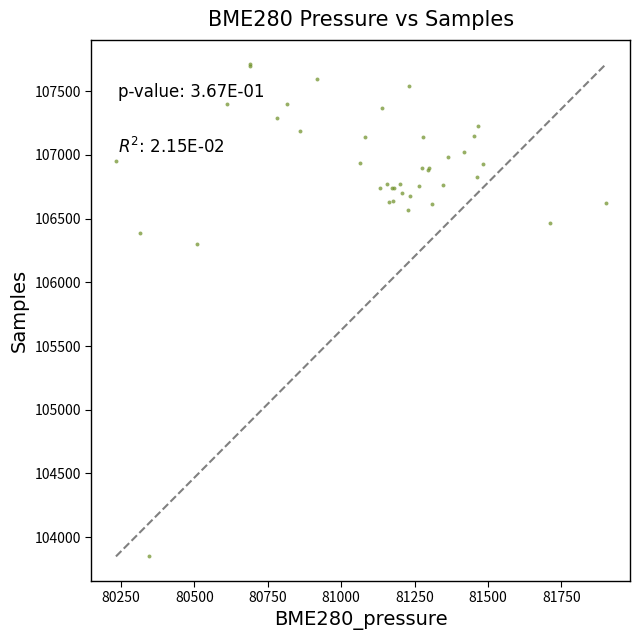

What Y value in the scatter plot is closest to 105779?

106303